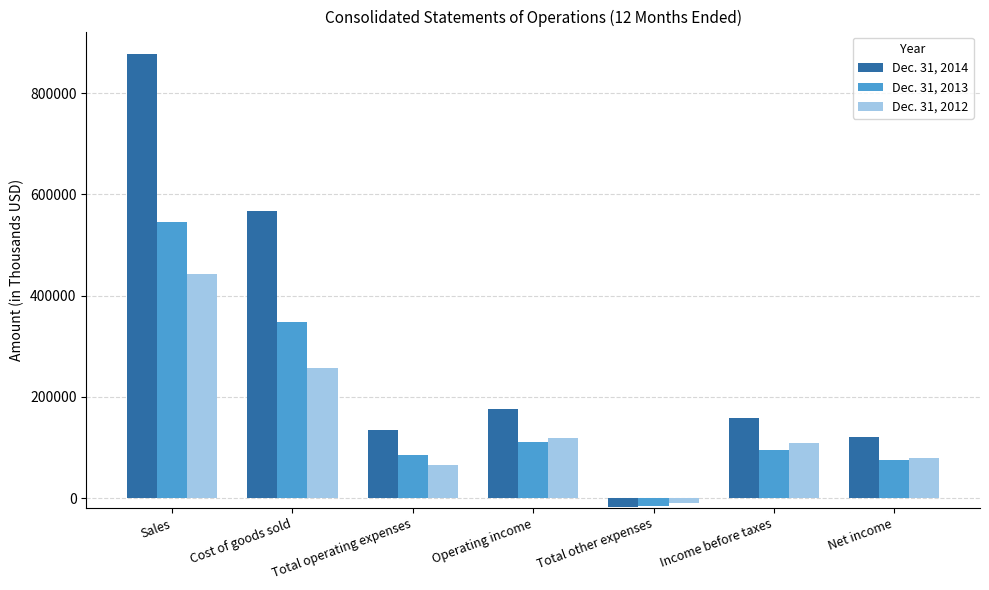

Which category has the lowest value in the Dec. 31, 2012 series?

Total other expenses